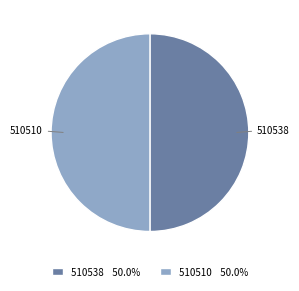

What is the ratio of the value at 510538 to the value at 510510?

1.0